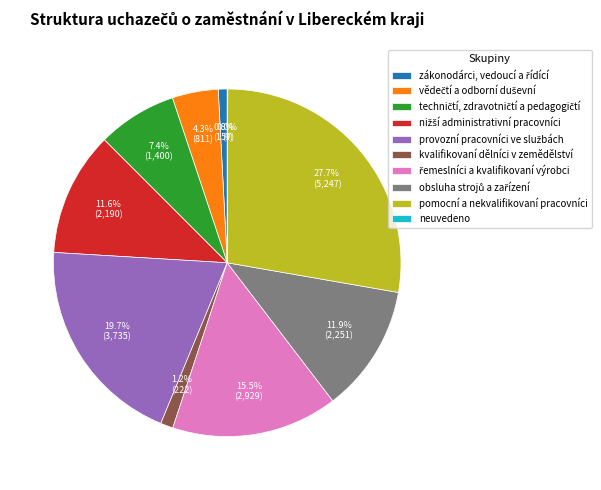

Does any single category account for the majority?

No